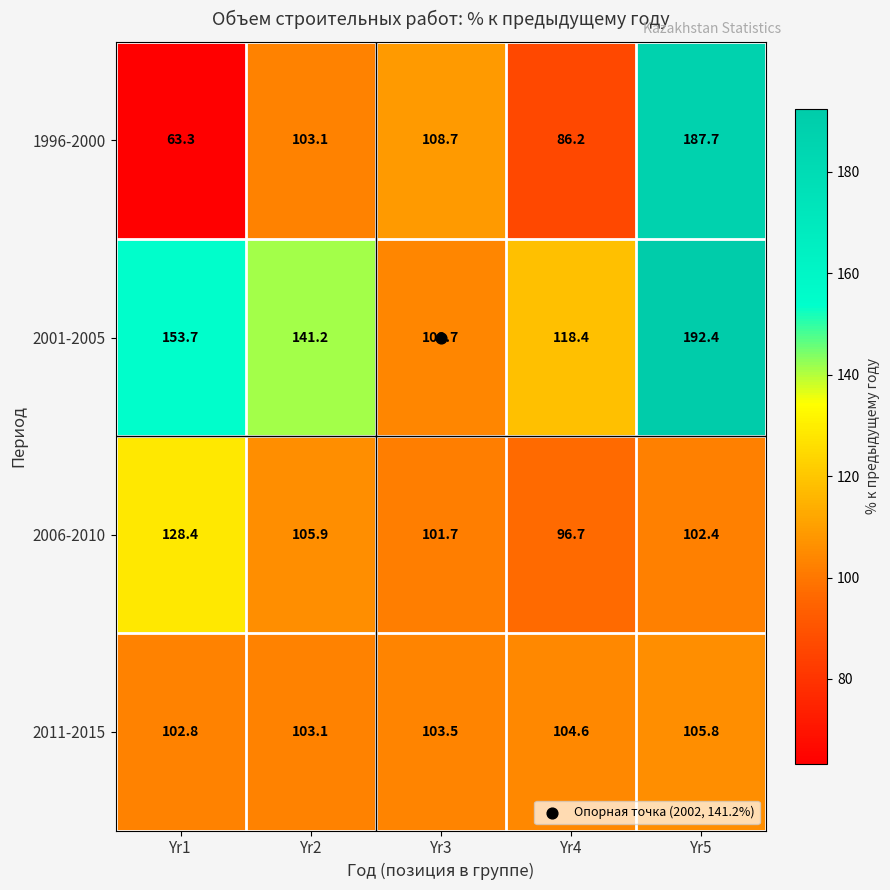

What is the average value of the 2001-2005 series?

141.9